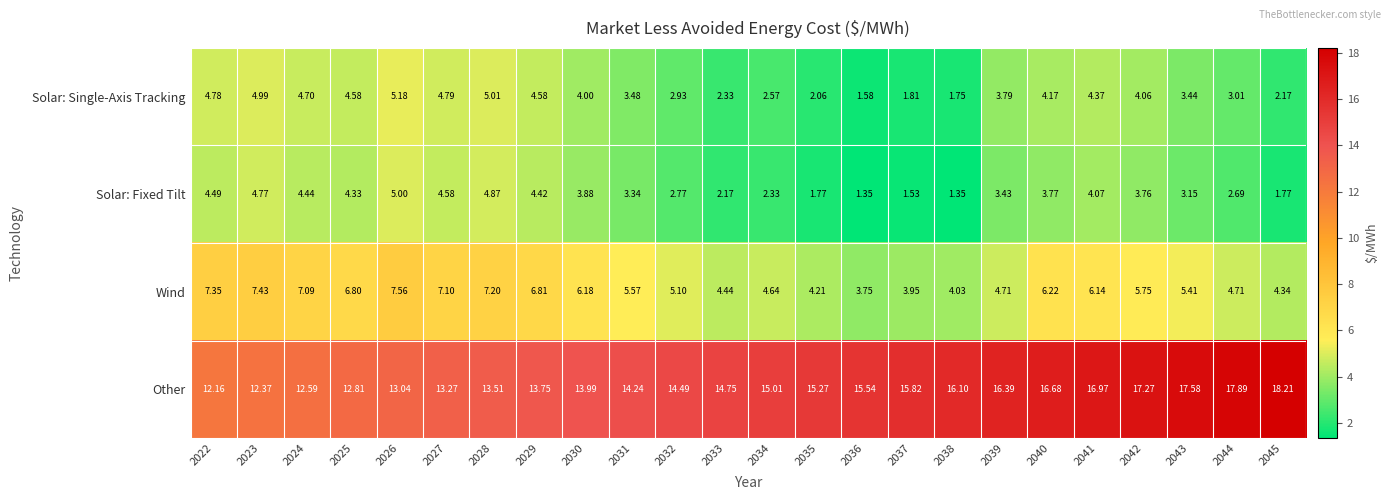

How many data points in Wind are above 5?

15